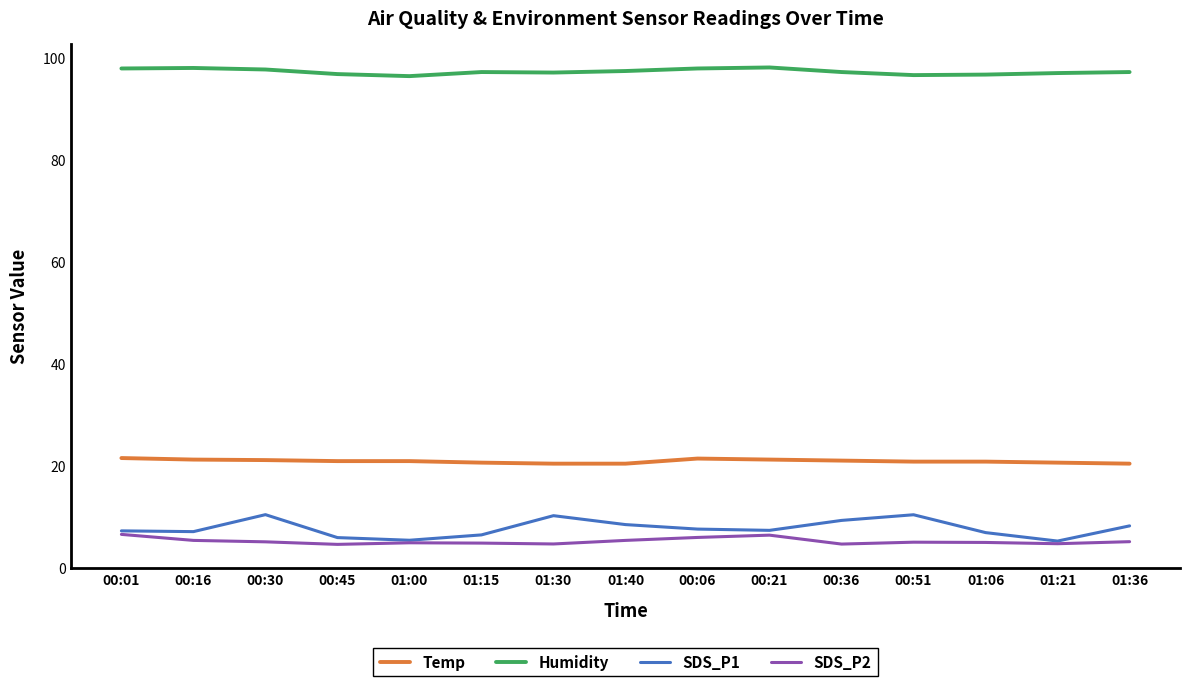

Does the chart display data point markers on the line(s)?

No